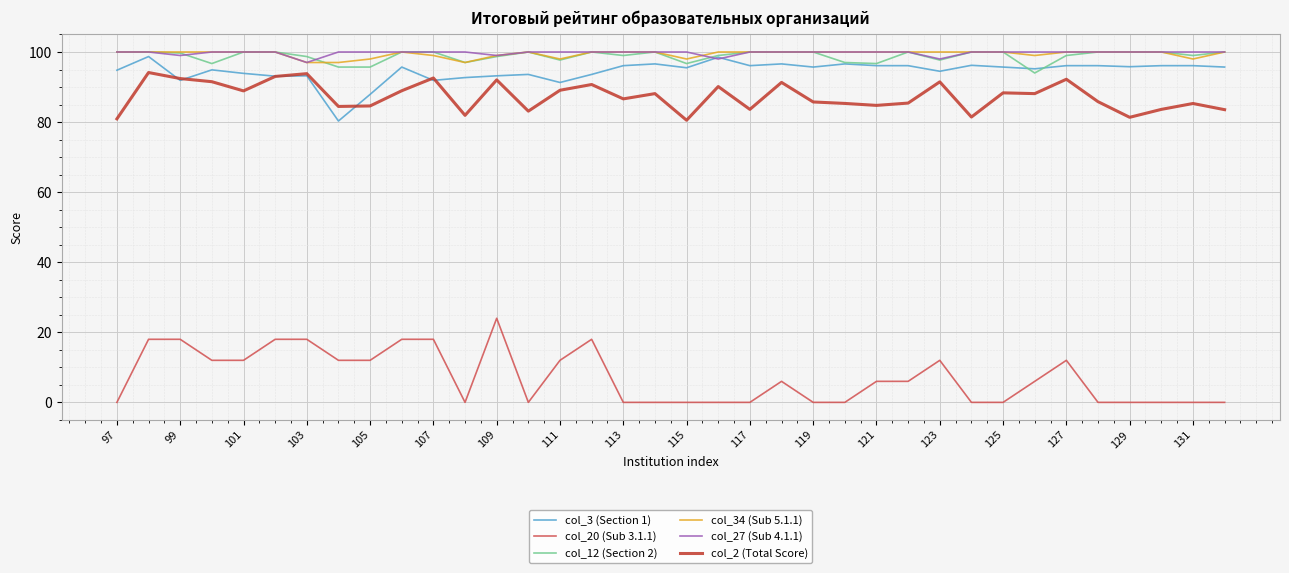

True or false: col_27 (Sub 4.1.1) and col_2 (Total Score) intersect in this chart.

False